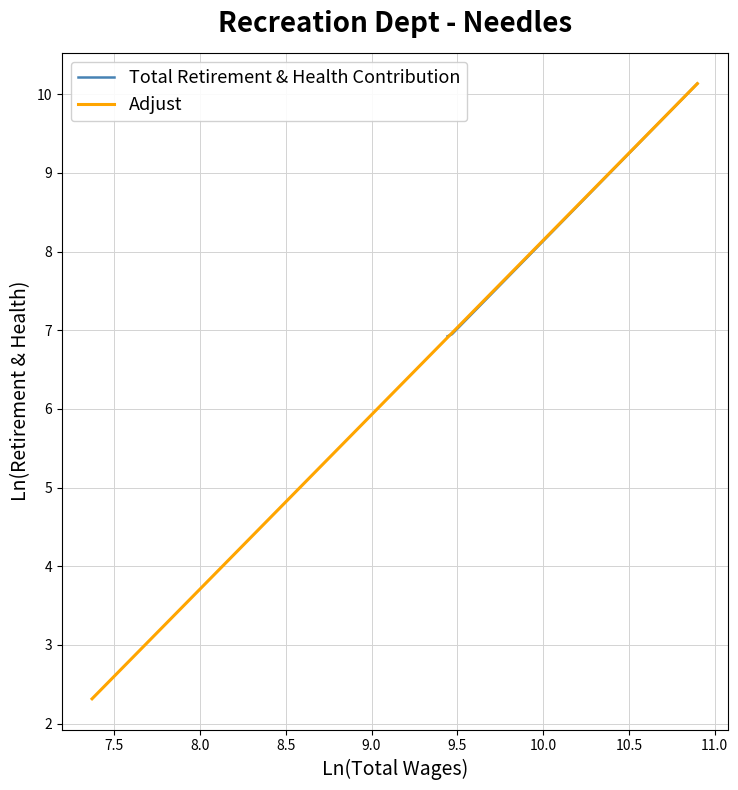

What is the difference between the maximum and minimum values in the Total Retirement & Health Contribution series?

3.2